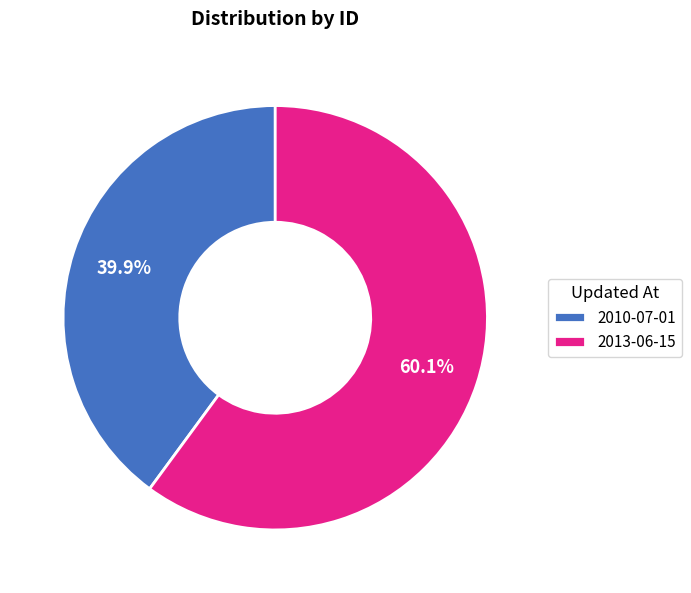

What percentage is the 2013-06-15 slice, to the nearest percent?

60%